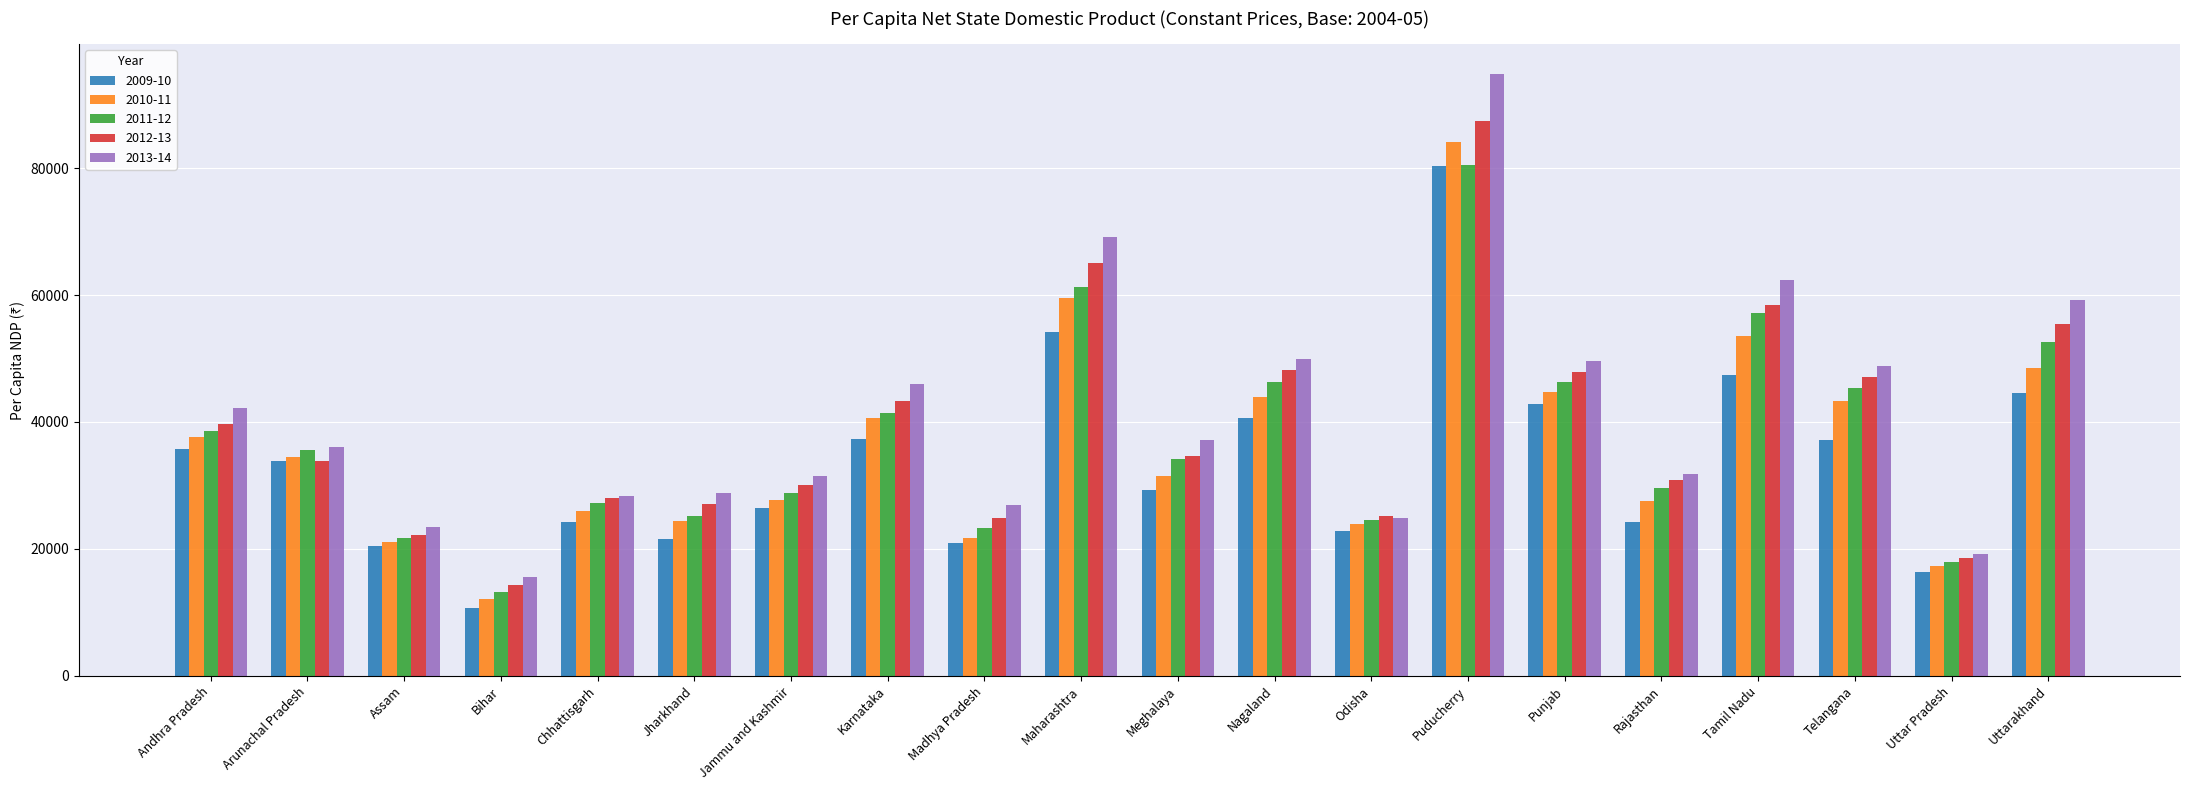

At which category is the sum across all series the highest?

Puducherry